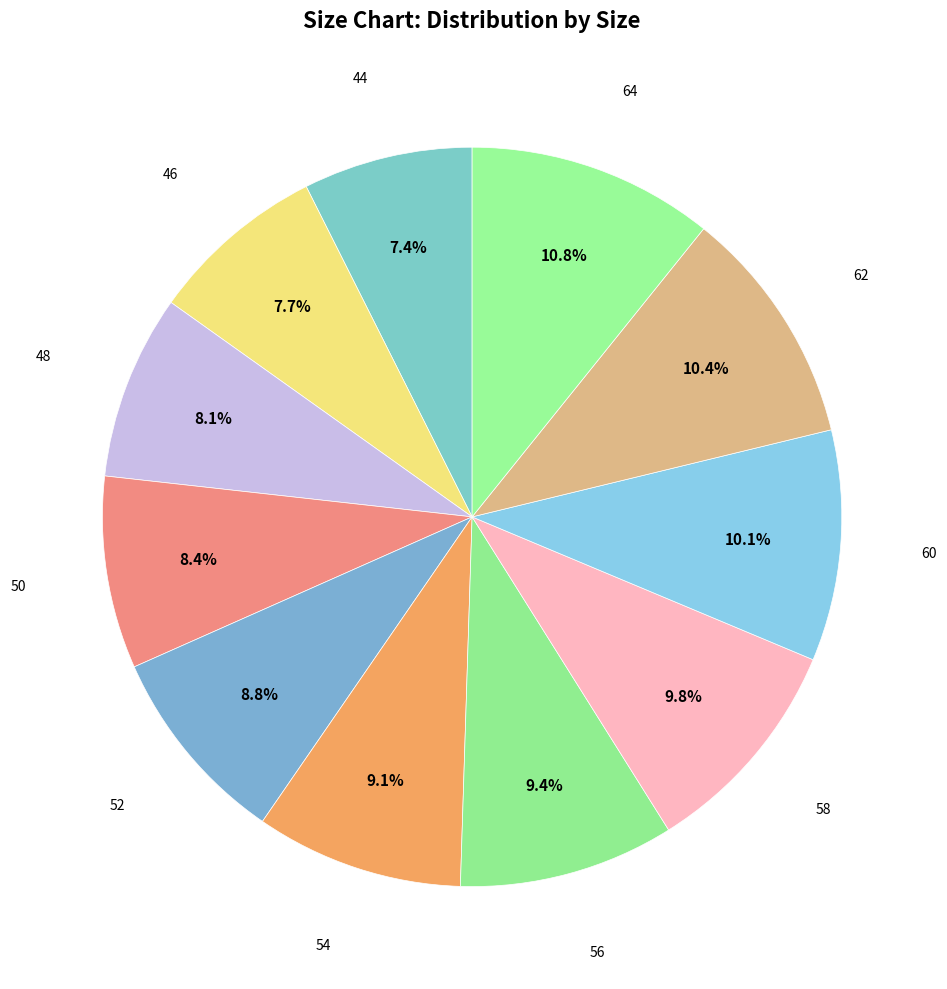

To the nearest percent, what is the difference between the 46 and 54 slice percentages?

1%